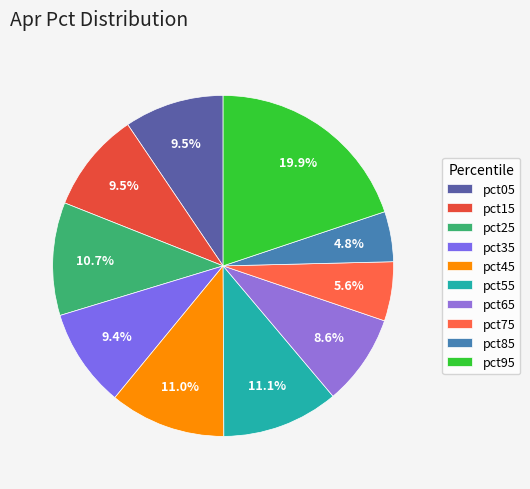

Which slice is the smallest?

pct85